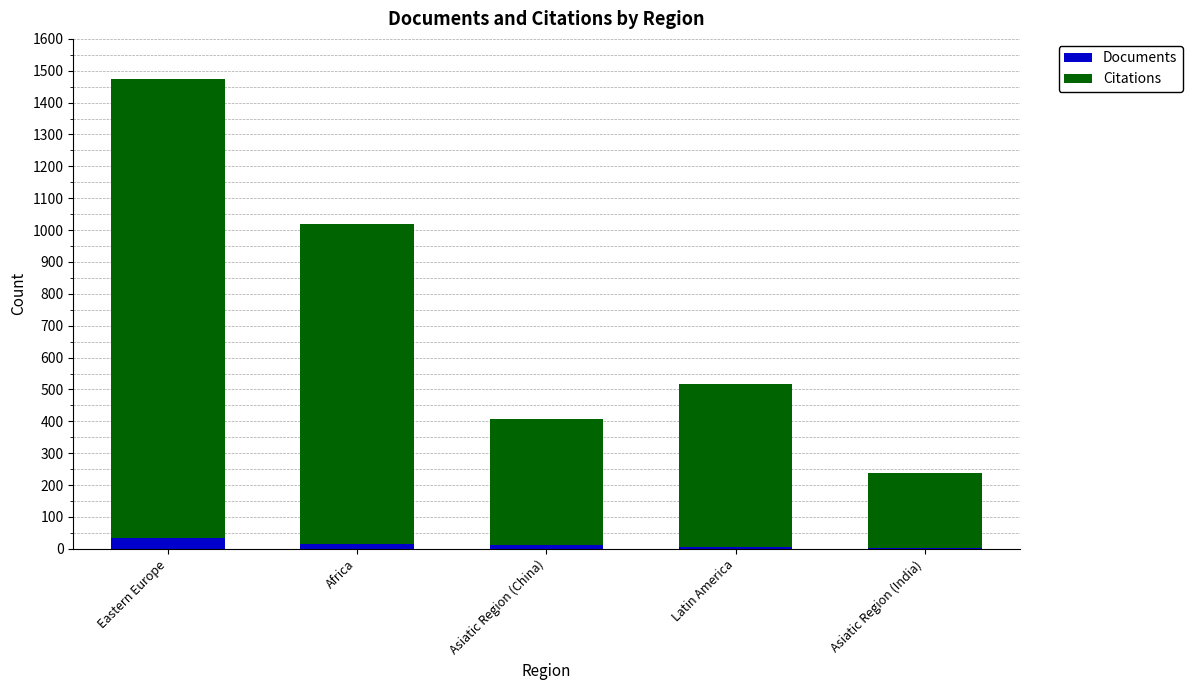

Is it true that Documents equals 12 at Asiatic Region (China)?

True